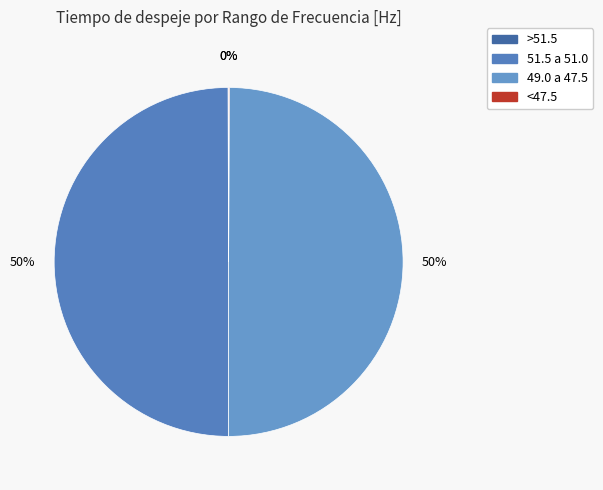

How many segments does this pie chart have?

4